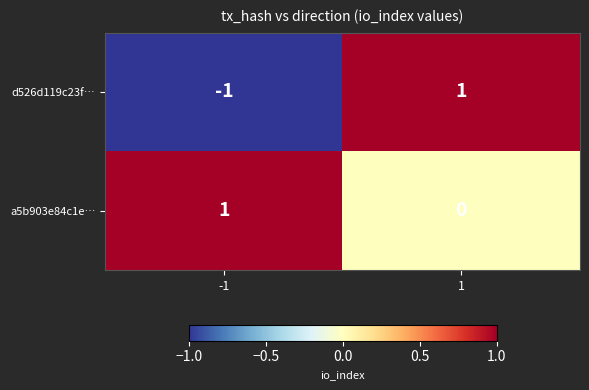

How many series are shown in this chart?

2